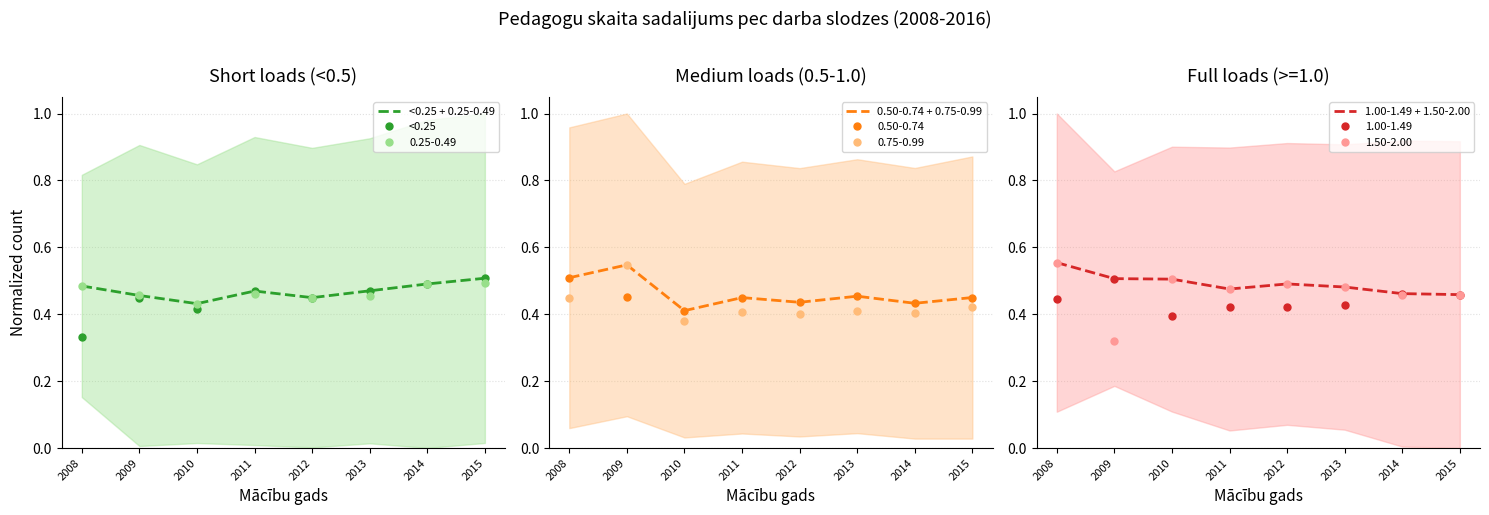

List the labels in order of 0.50-0.74 + 0.75-0.99 value, smallest first.

2010, 2014, 2012, 2011, 2015, 2013, 2008, 2009